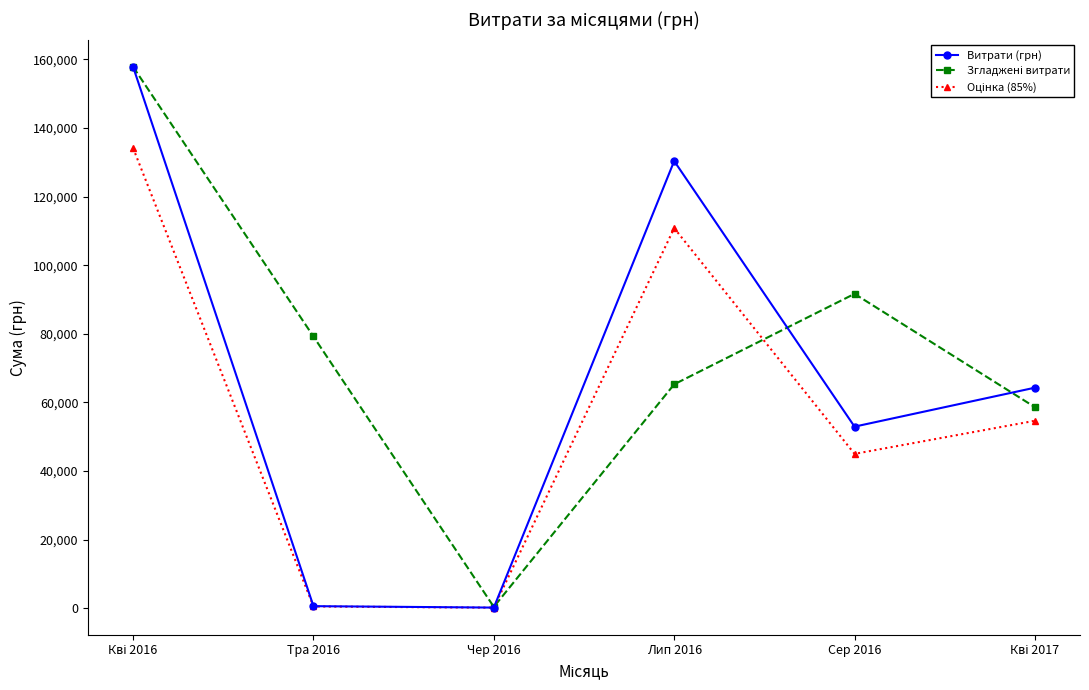

How many data points does each series have?

6